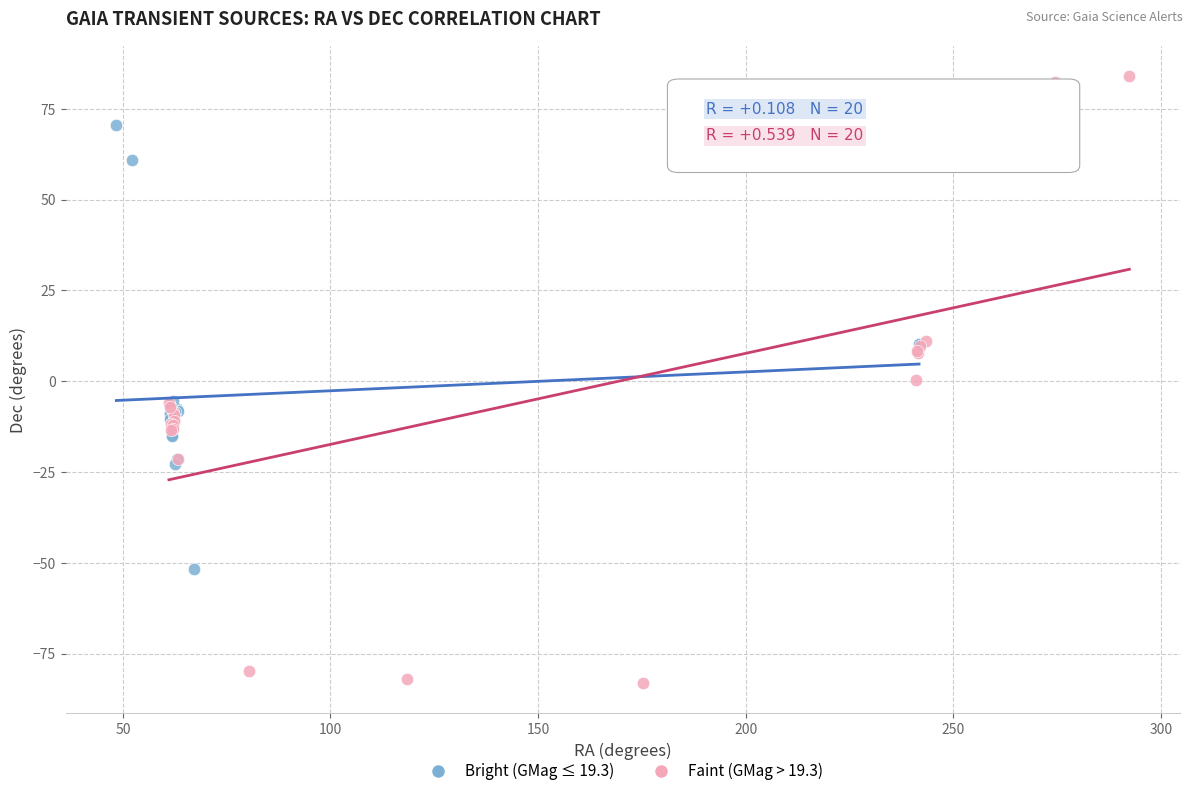

Which series has the widest spread of Y values?

Faint (GMag > 19.3)